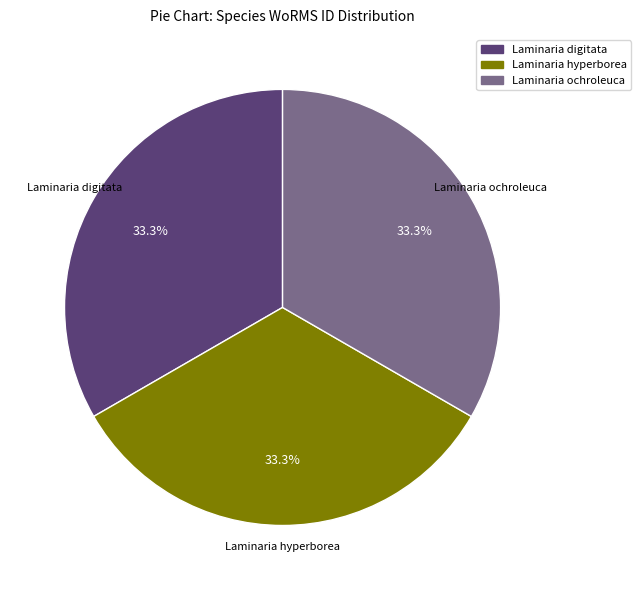

Count the number of slices in the pie.

3